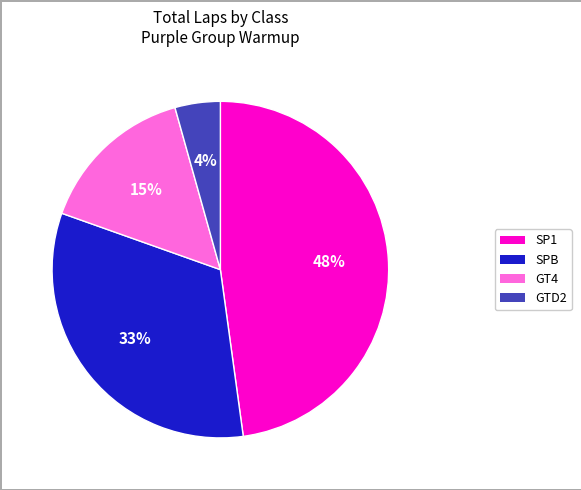

To the nearest percent, what portion does GT4 represent?

15%